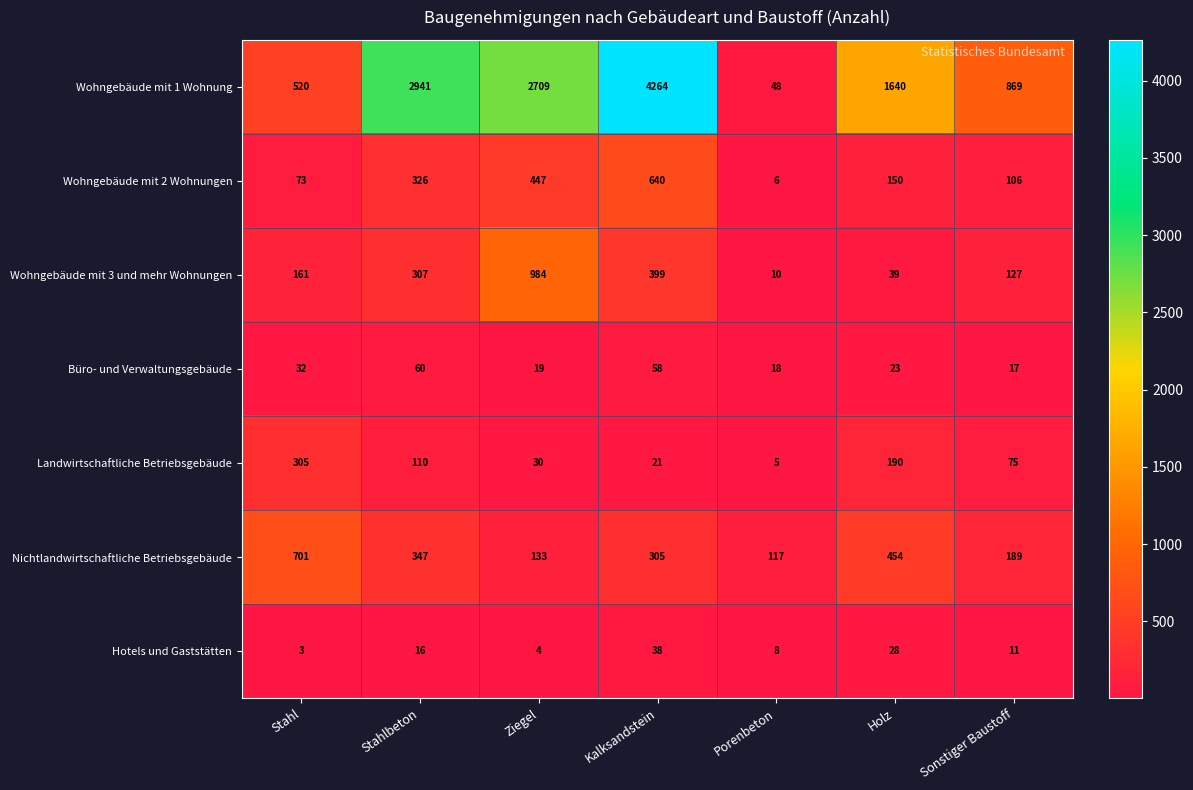

Which series has the largest total across all categories?

Wohngebäude mit 1 Wohnung